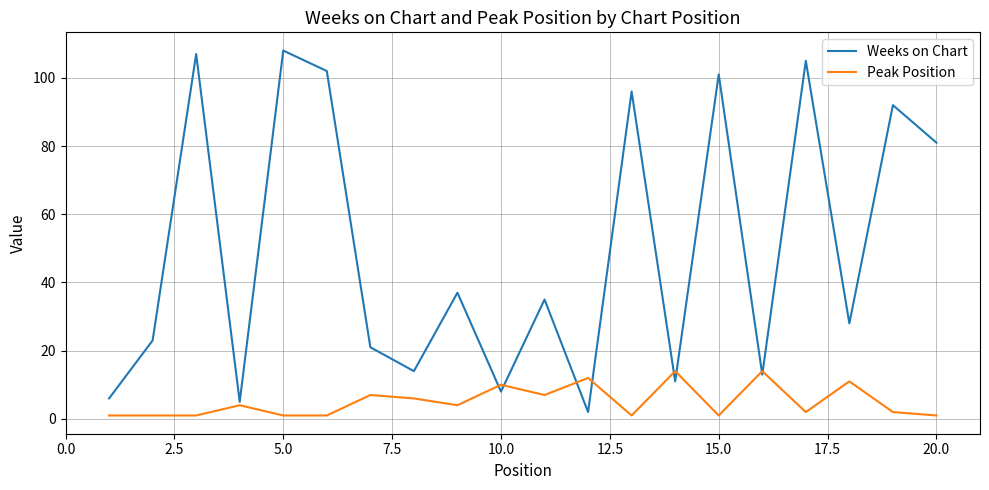

Which series has the largest total across all categories?

Weeks on Chart